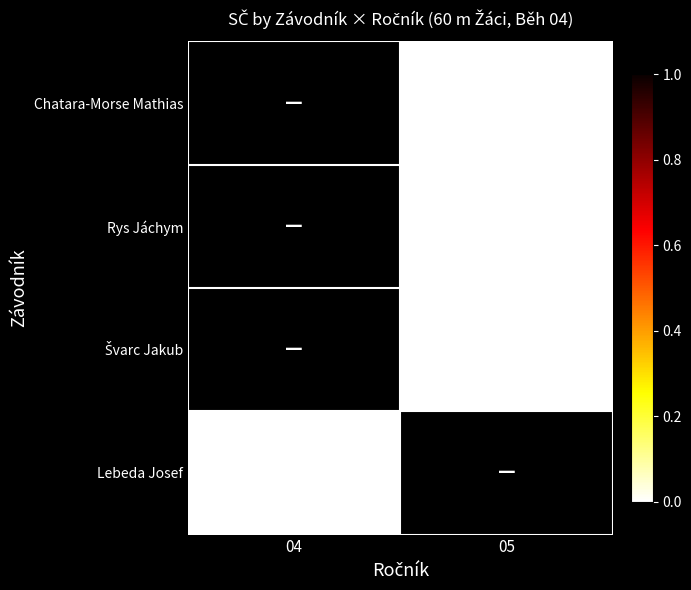

List the series in order of their overall mean, lowest first.

Chatara-Morse Mathias, Rys Jáchym, Švarc Jakub, Lebeda Josef